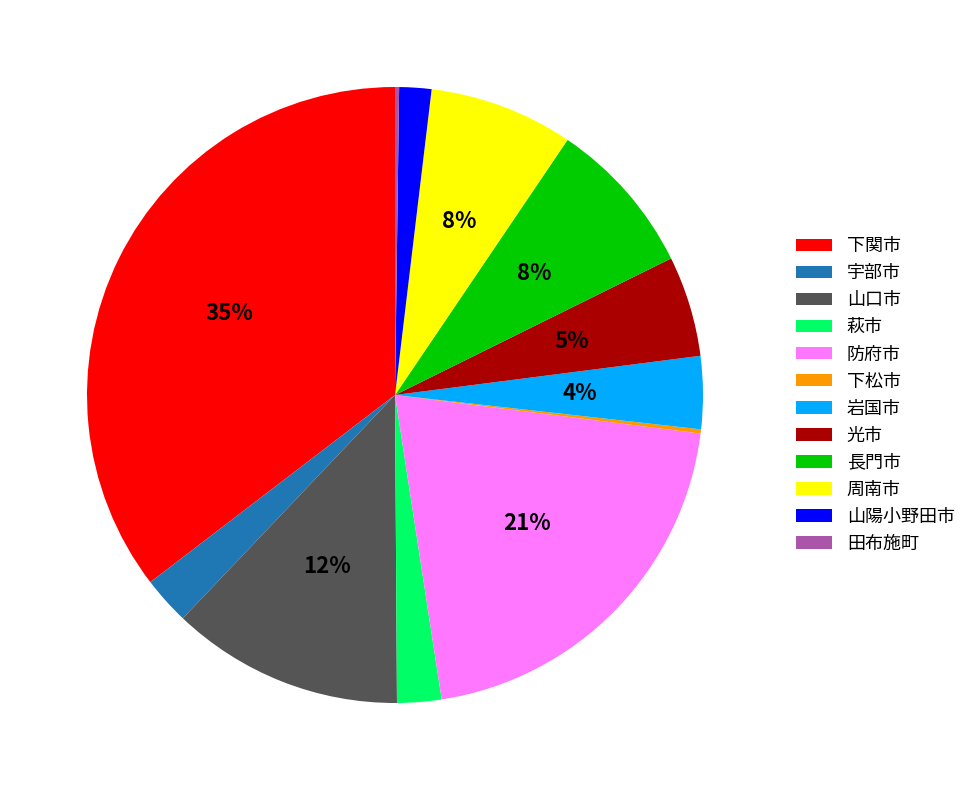

To the nearest percent, what is the average slice percentage?

8%